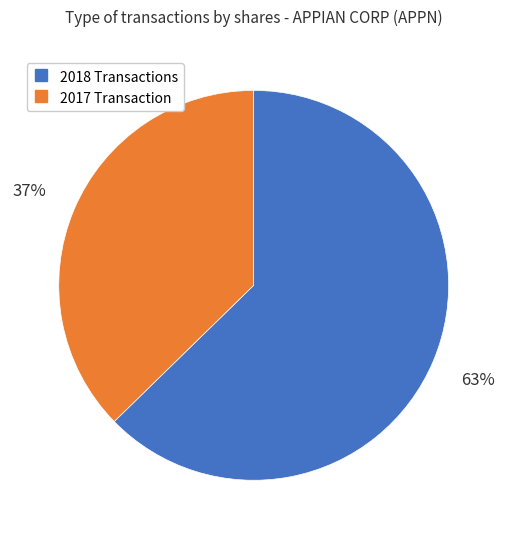

To the nearest percent, what is the average slice percentage?

50%